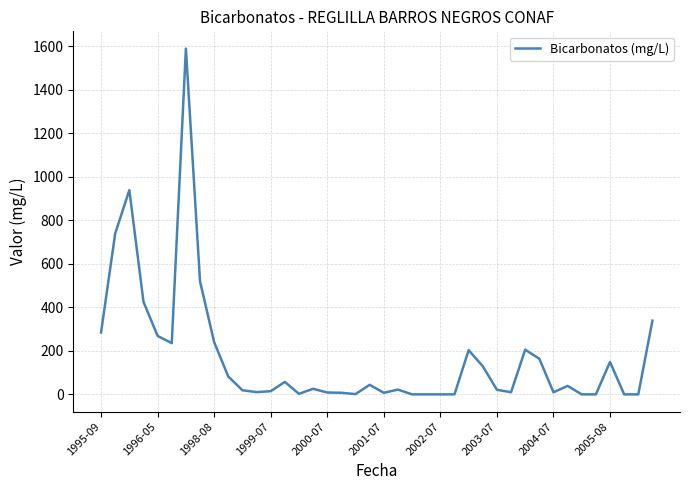

What is the difference between the maximum and minimum values?

1590.0